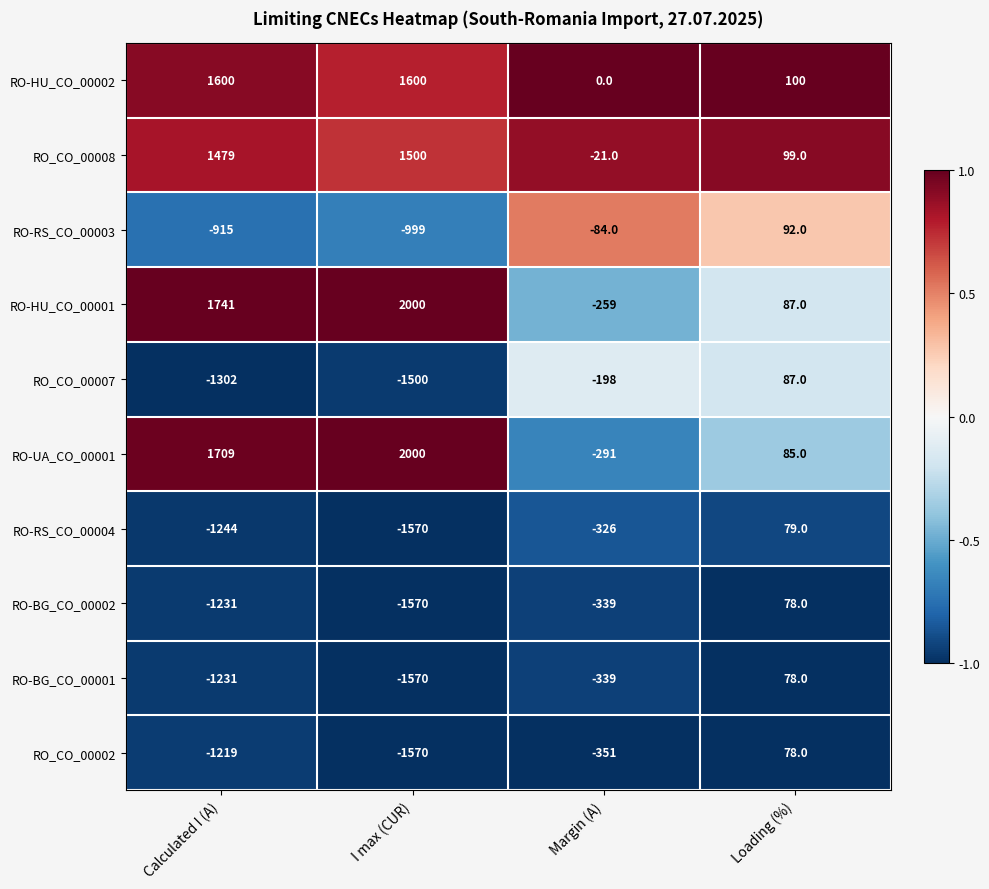

Which series has the largest total across all categories?

RO-HU_CO_00001